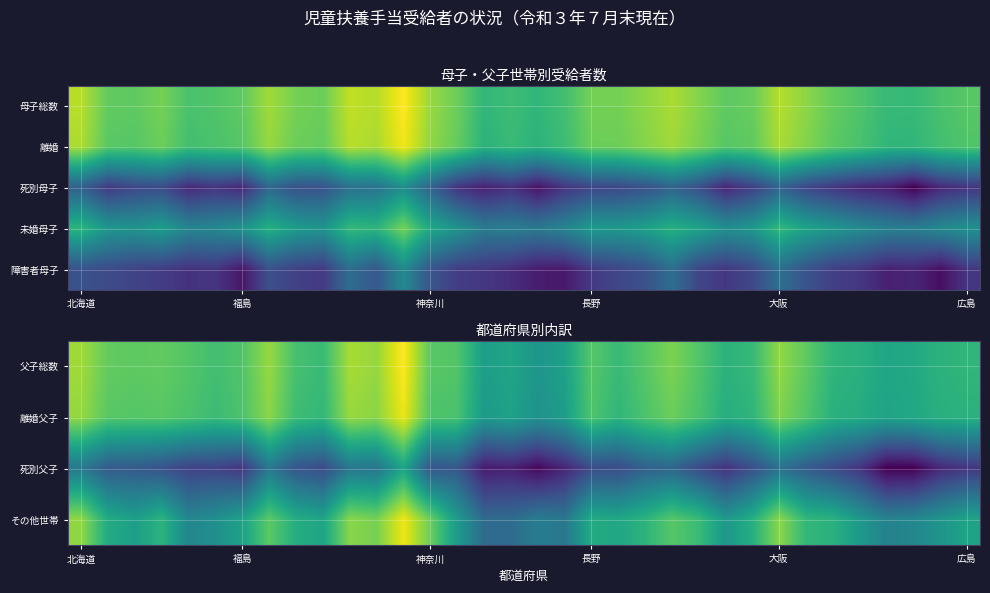

What is the spread (max minus min) of values at 11?

2.7